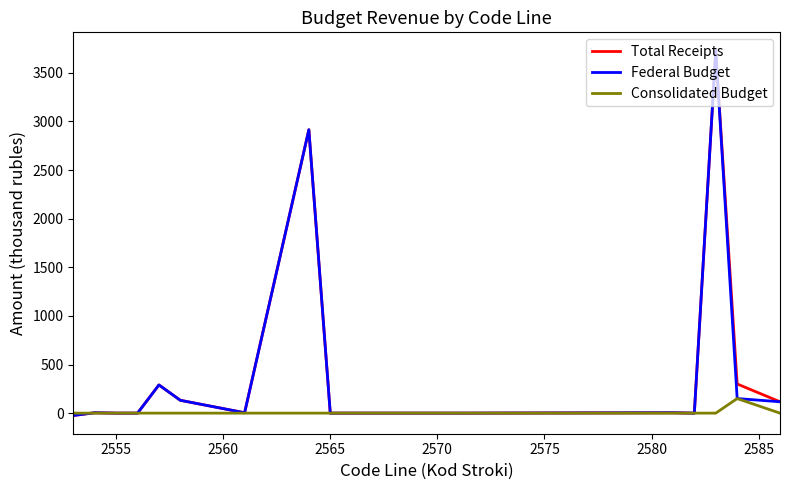

What is the highest value of the Total Receipts series?

3728